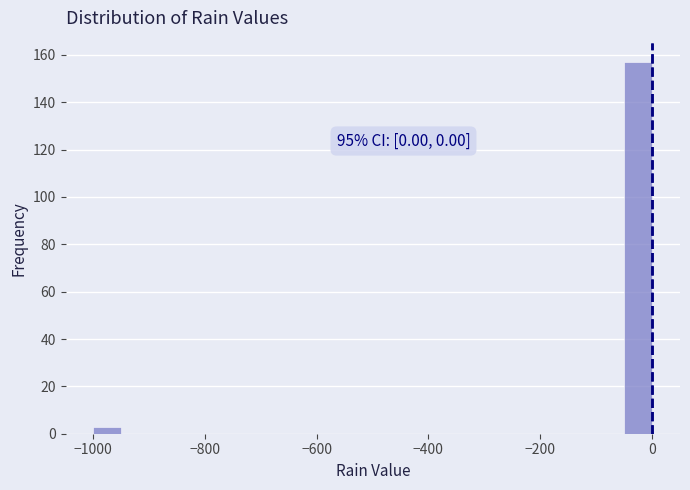

Around what value on the x-axis is the tallest bar? Give the approximate position of its centre, as read against the axis.

-20